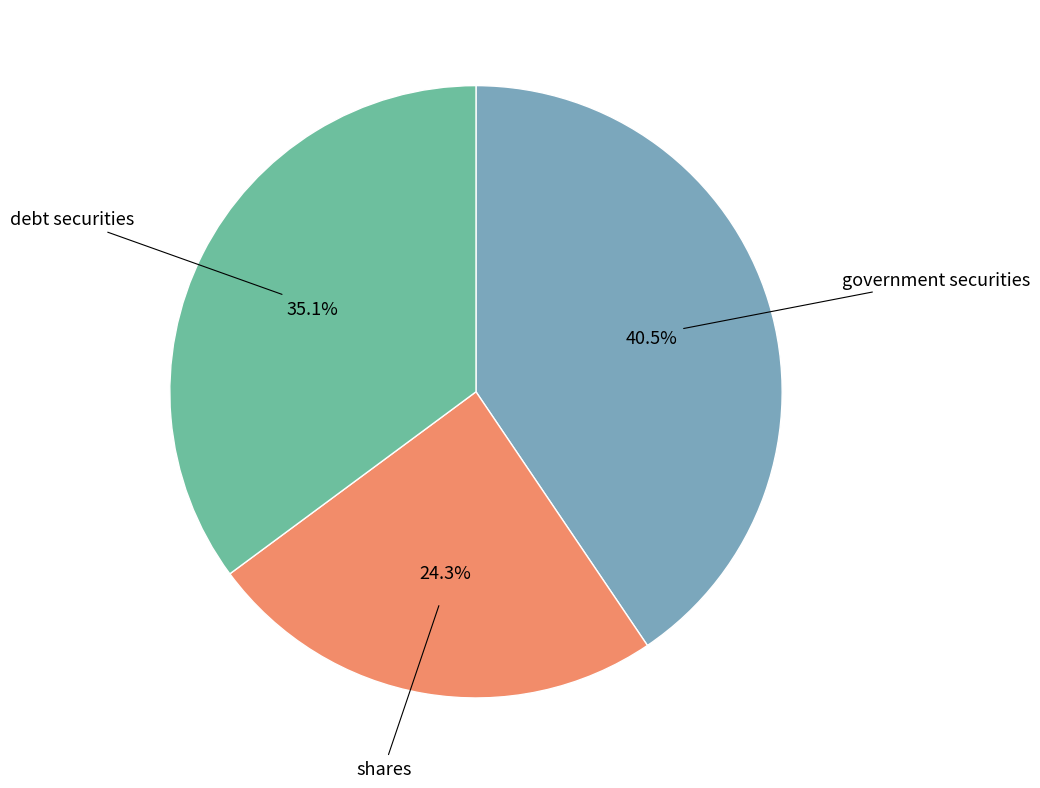

Is there any slice that represents more than half of the pie?

No